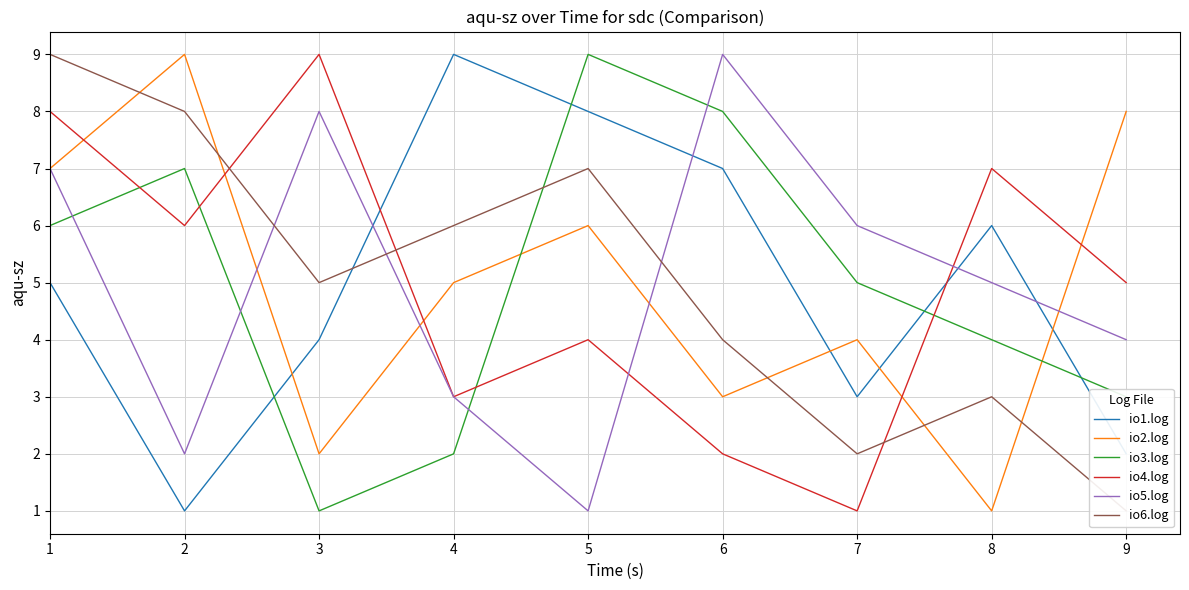

True or false: io6.log and io4.log cross at least once.

True